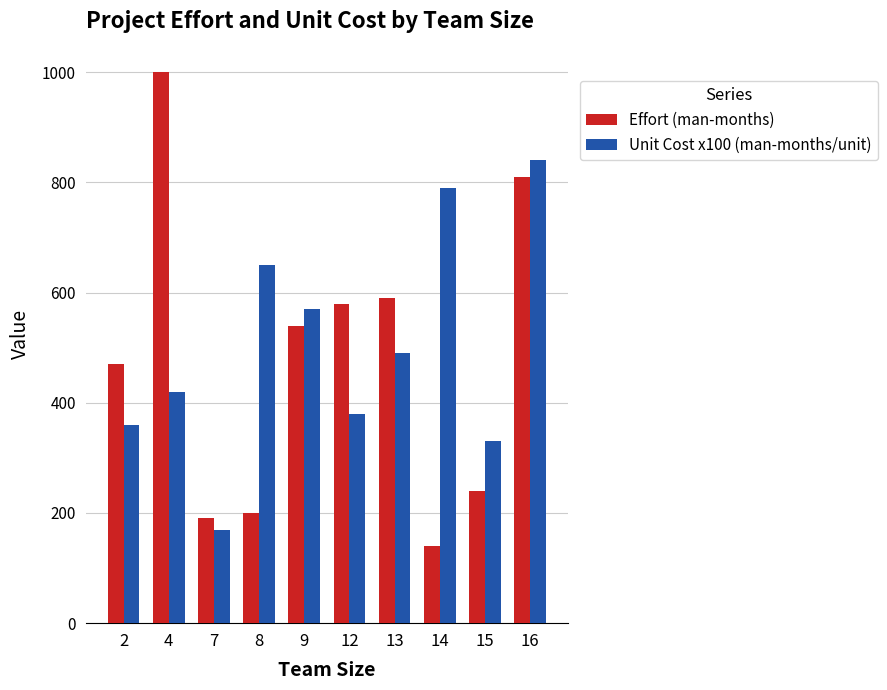

At which label does Unit Cost x100 (man-months/unit) reach its peak?

16